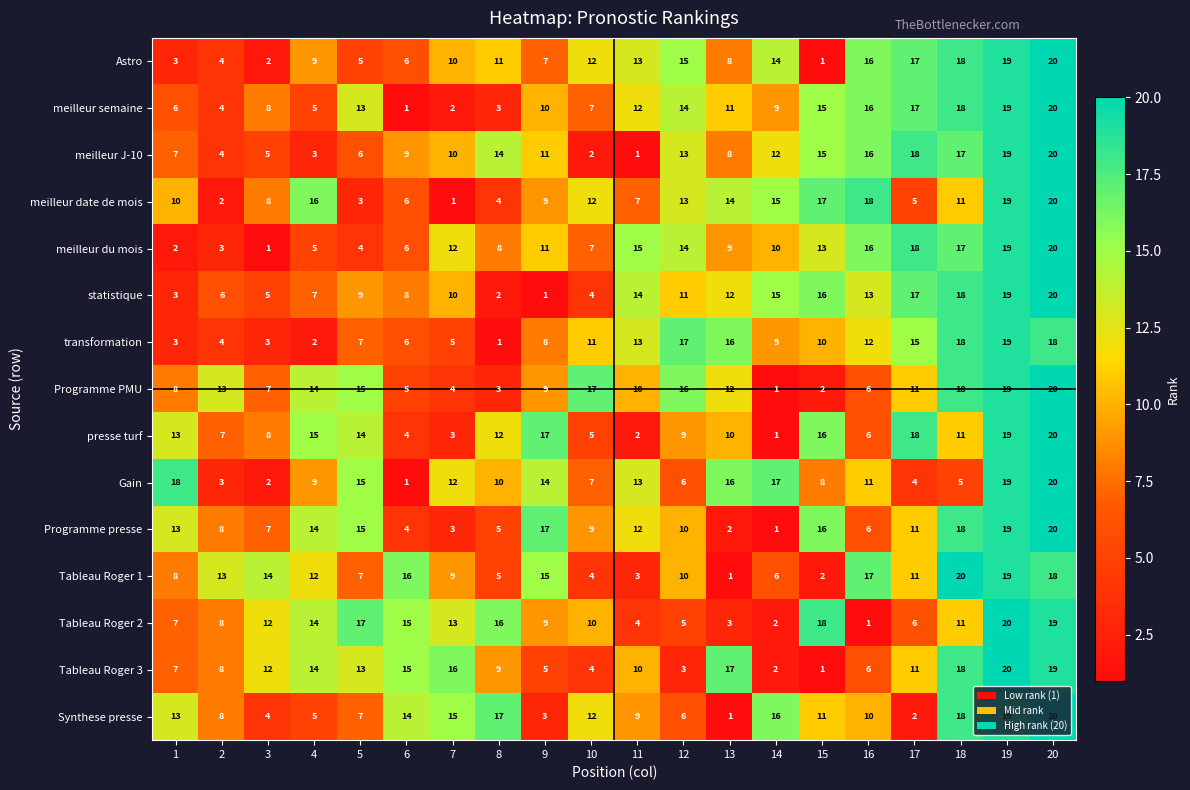

What is the spread (max minus min) of values at 3?

13